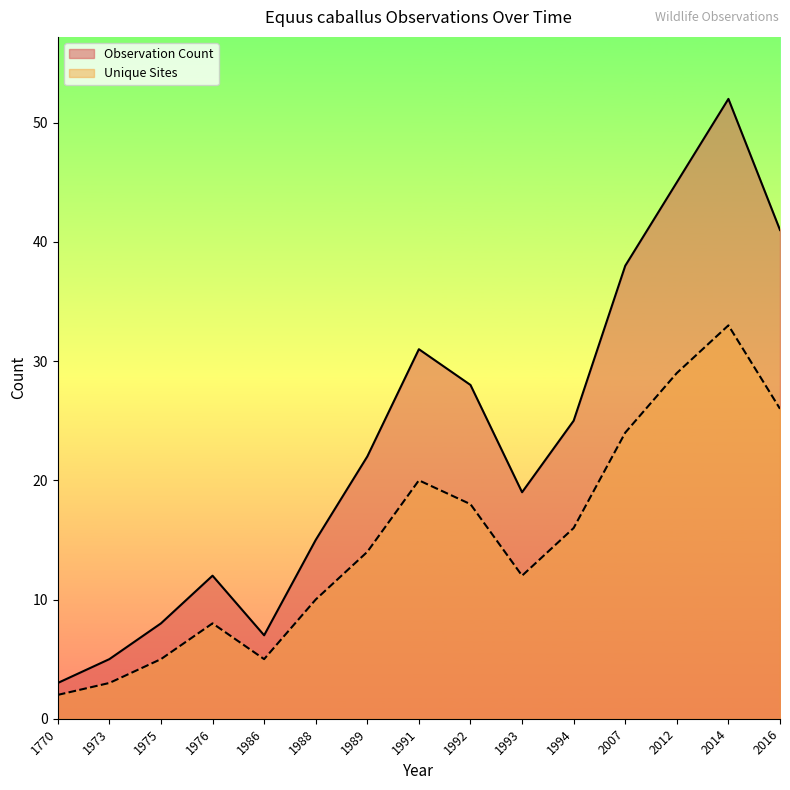

Does the chart display data point markers on the line(s)?

No